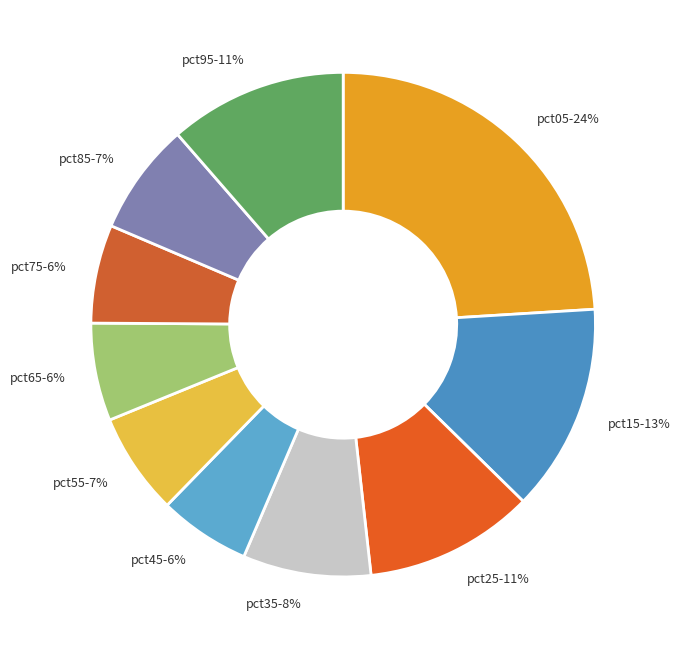

To the nearest percent, what is the average slice percentage?

10%